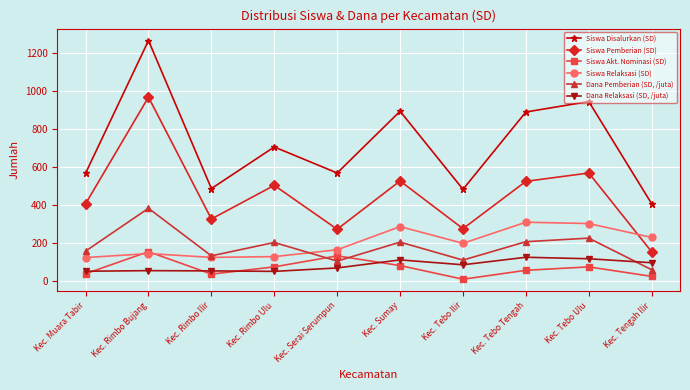

Rank the series at Kec. Tebo Tengah from lowest to highest value.

Siswa Akt. Nominasi (SD), Dana Relaksasi (SD, /juta), Dana Pemberian (SD, /juta), Siswa Relaksasi (SD), Siswa Pemberian (SD), Siswa Disalurkan (SD)